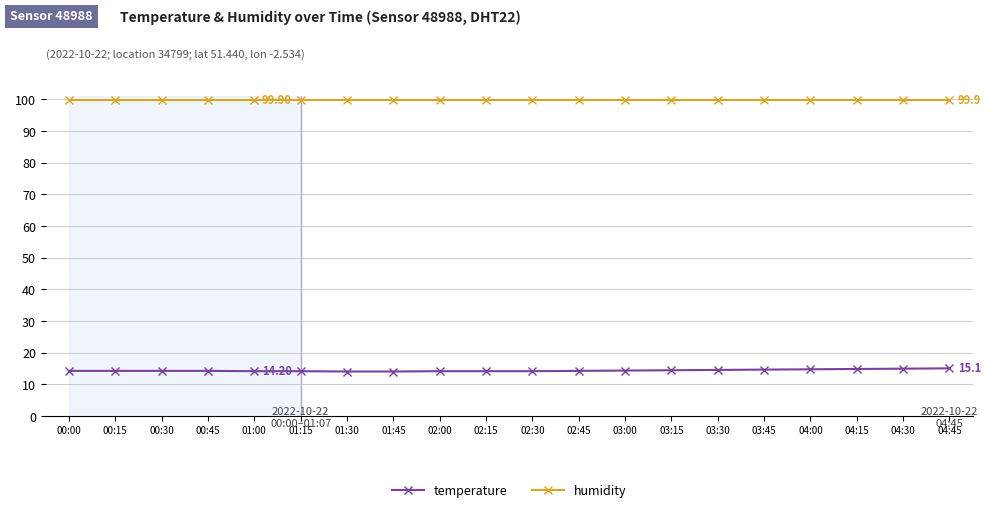

Is it true that humidity equals 130.6 at 02:00?

False